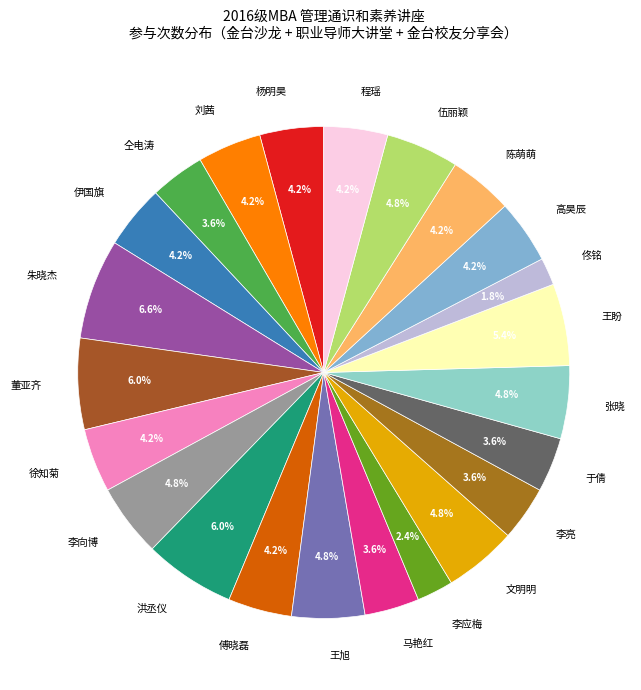

To the nearest percent, what is the difference between the 高昊辰 and 董亚齐 slice percentages?

2%